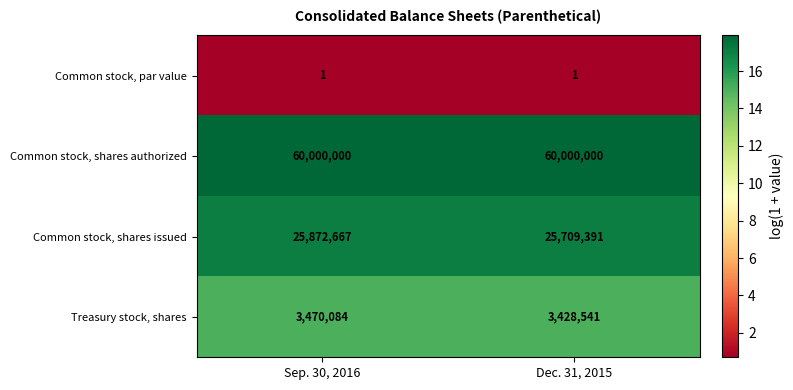

Which series has the widest spread of values?

Common stock, shares issued